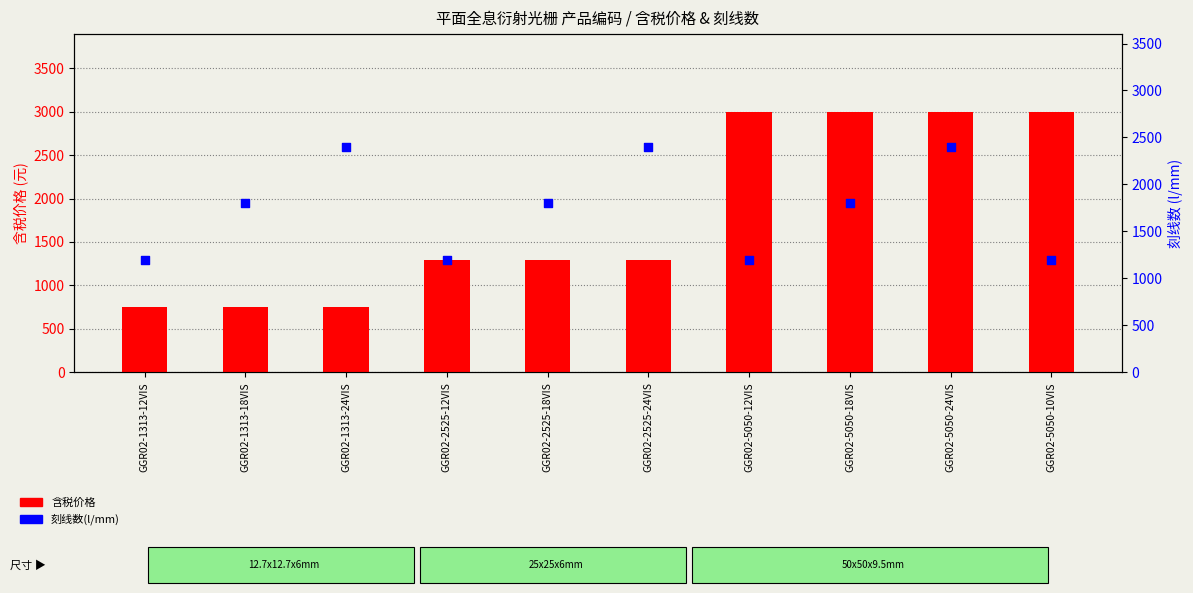

What are all the series names shown in the legend?

含税价格, 刻线数(l/mm)